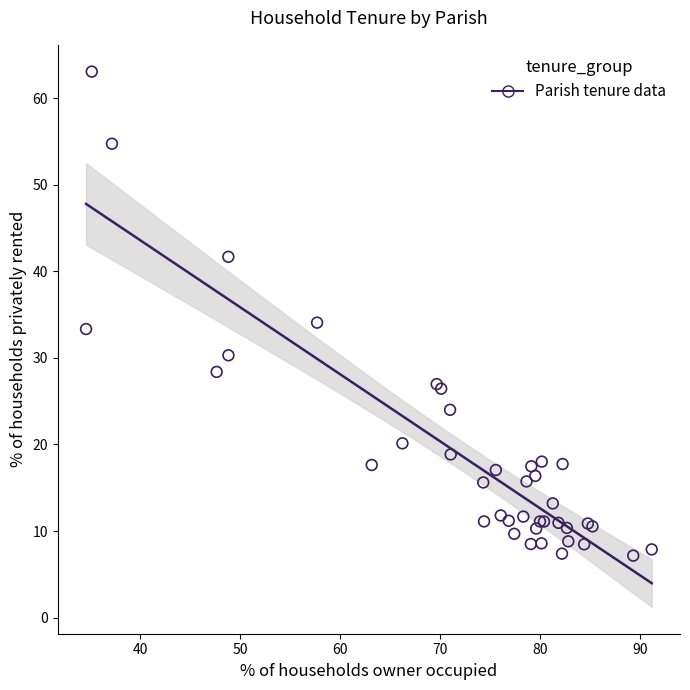

What Y value in the scatter plot is closest to 35?

34.1